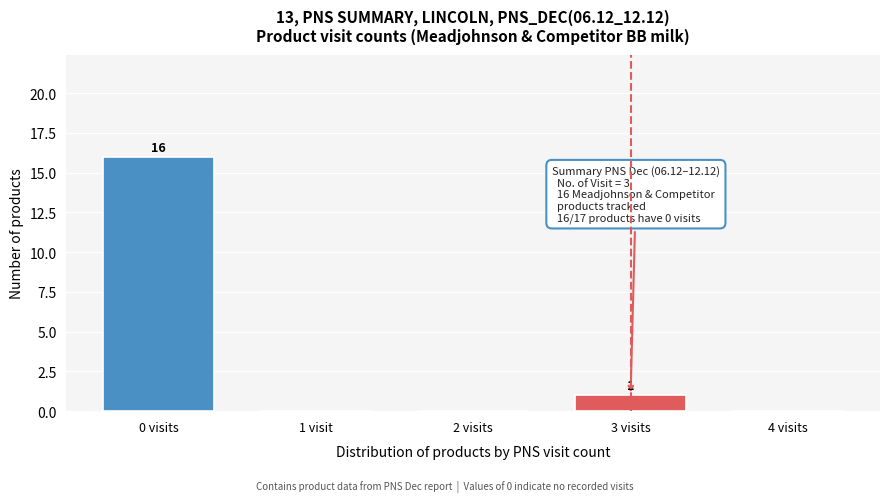

Reading right to left, list all the values displayed in this chart.

4 visits=0	3 visits=1	2 visits=0	1 visit=0	0 visits=16